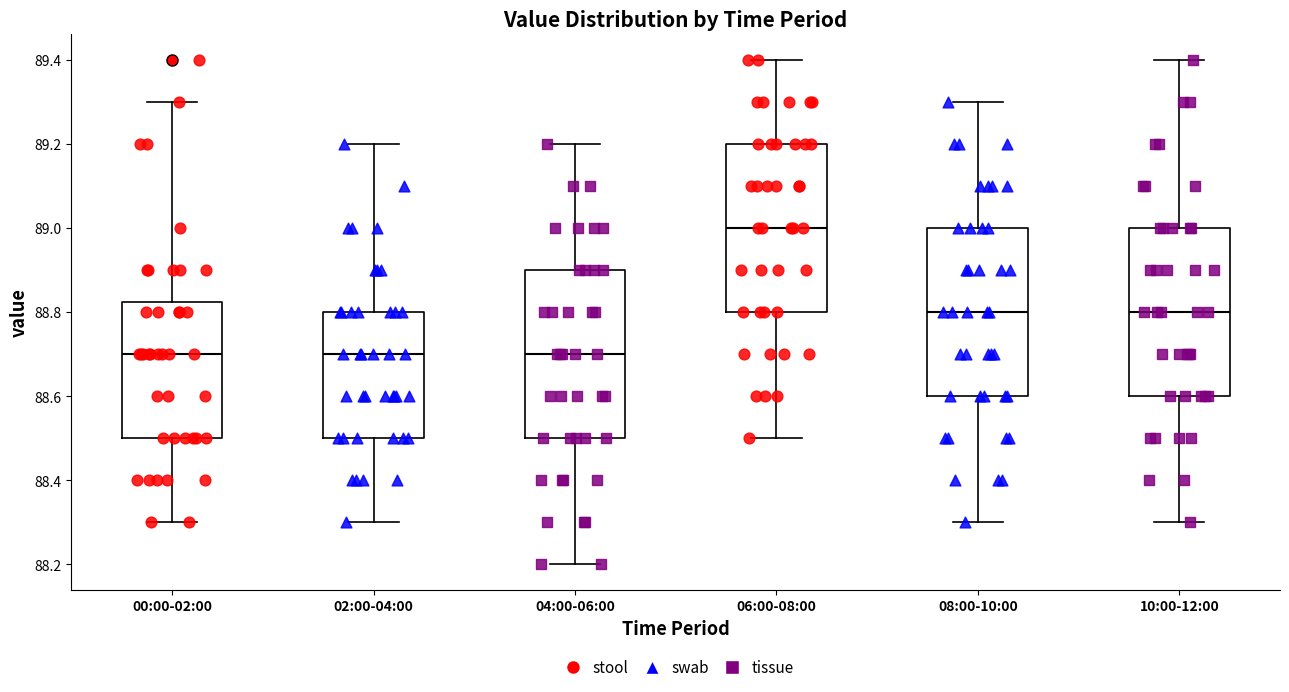

Where is the upper edge of the box for 04:00-06:00 on the y-axis? The values are not printed on the chart, so give them approximately, as read against the axis.

88.90